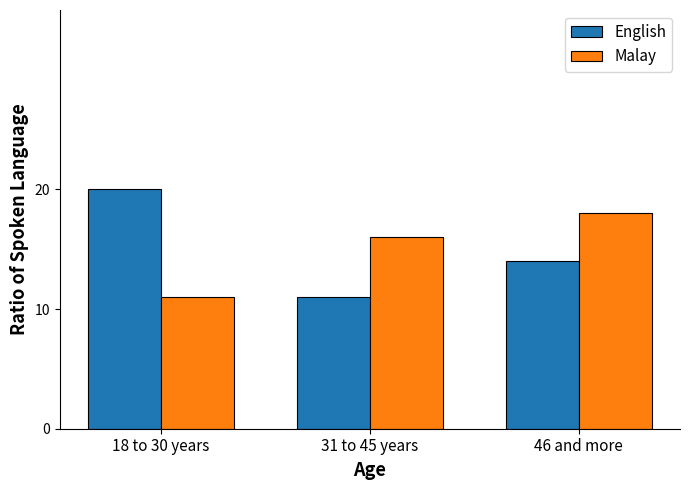

How many groups of bars are there?

3